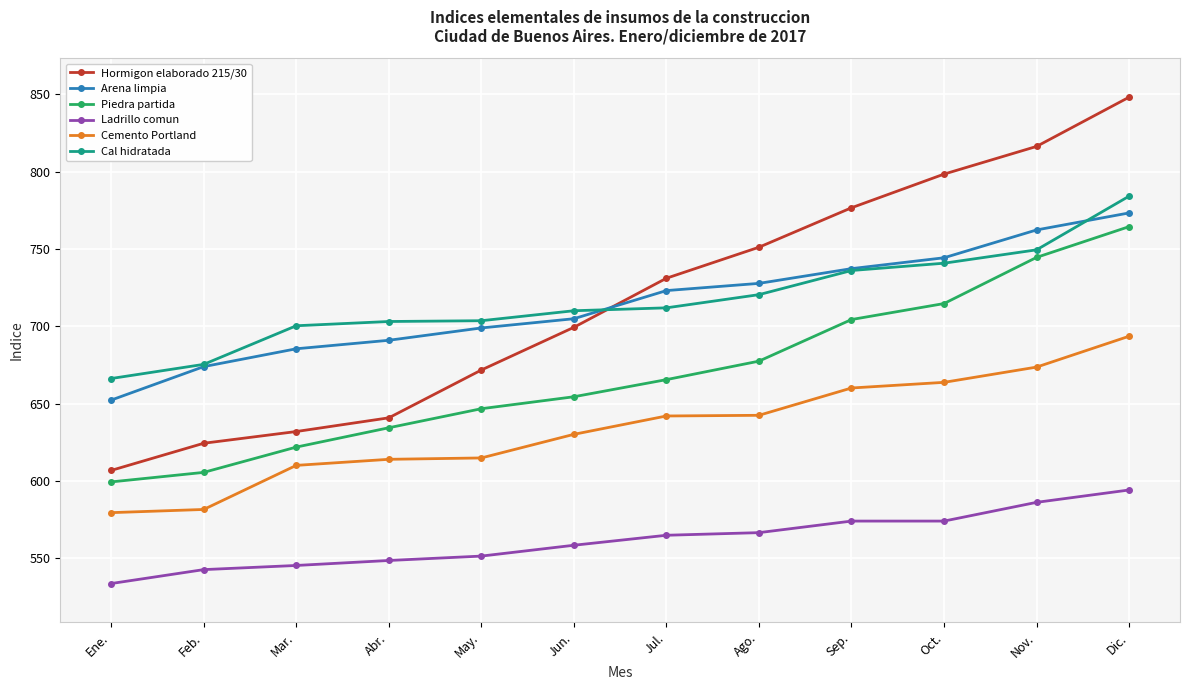

Which category has the lowest value in the Arena limpia series?

Ene.